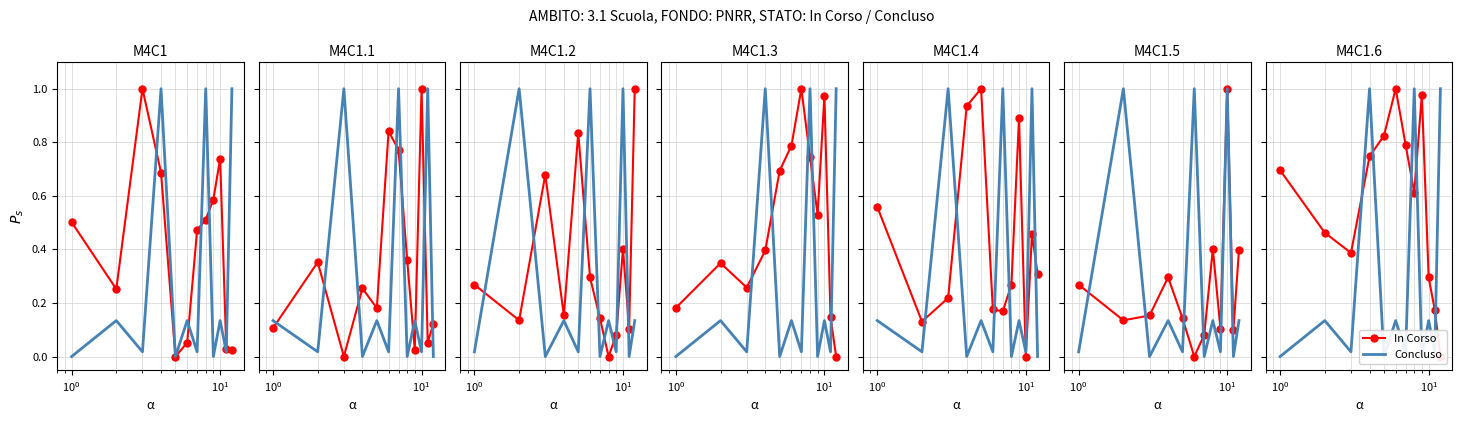

How many intersections are there between Concluso and In Corso?

5